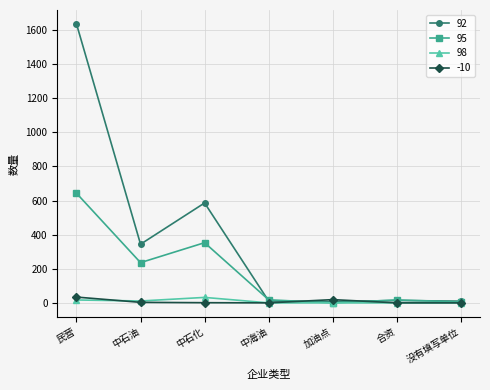

Is it true that 98 equals 11 at 中石油?

True